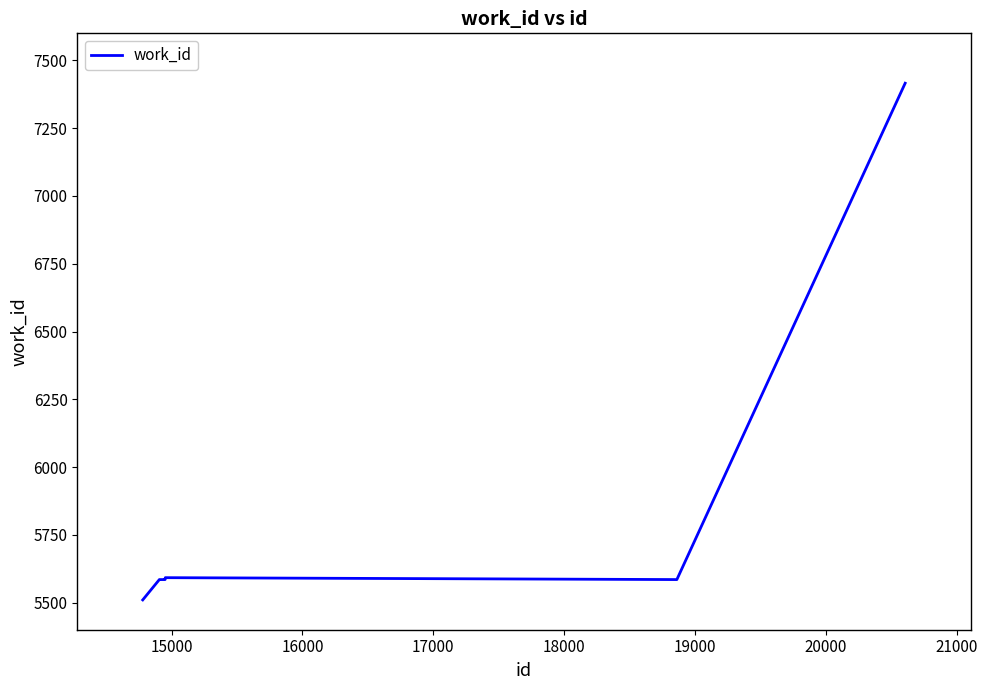

What is the difference between the maximum and minimum values?

1906